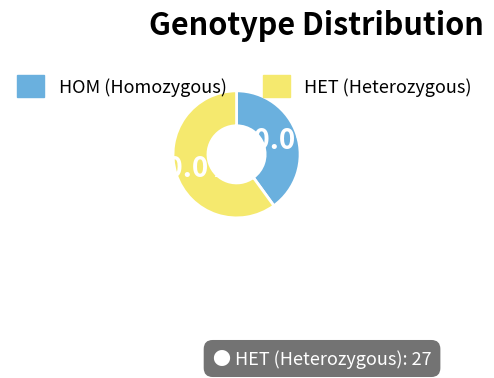

The HET slice represents 60% of the pie. True or false?

True